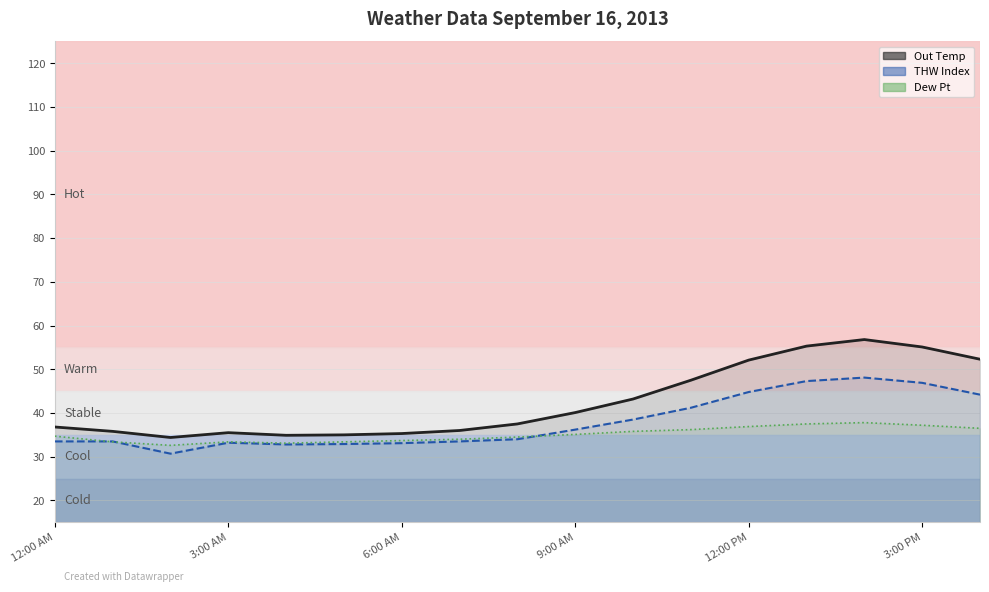

In Out Temp, how many points are higher than both neighbors (excluding endpoints)?

2